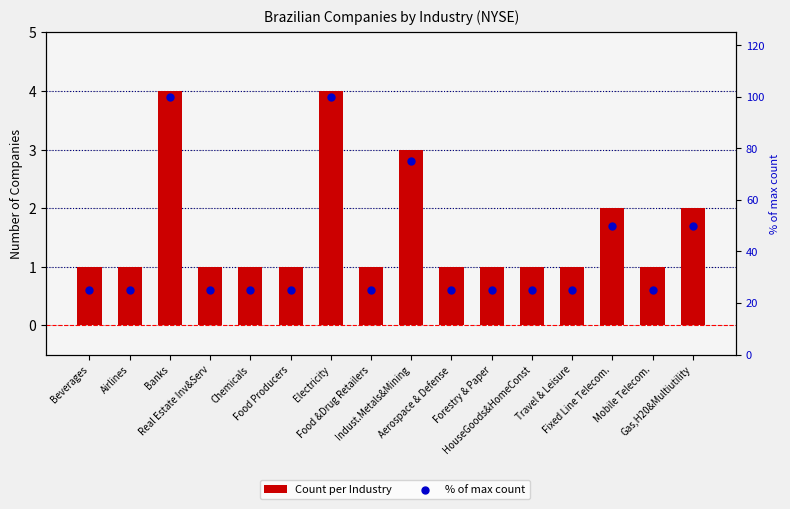

Is the value of % of max count at Chemicals greater than the value of Count per Industry at Forestry & Paper?

Yes